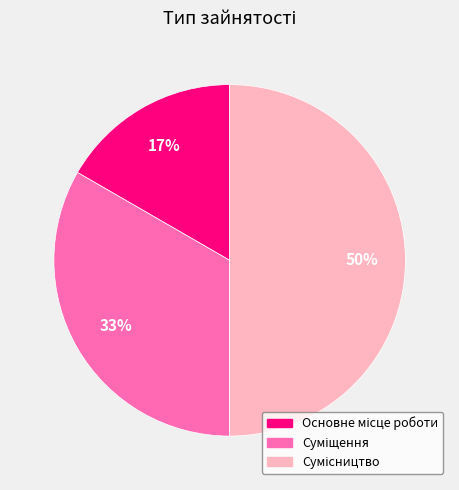

How many segments does this pie chart have?

3